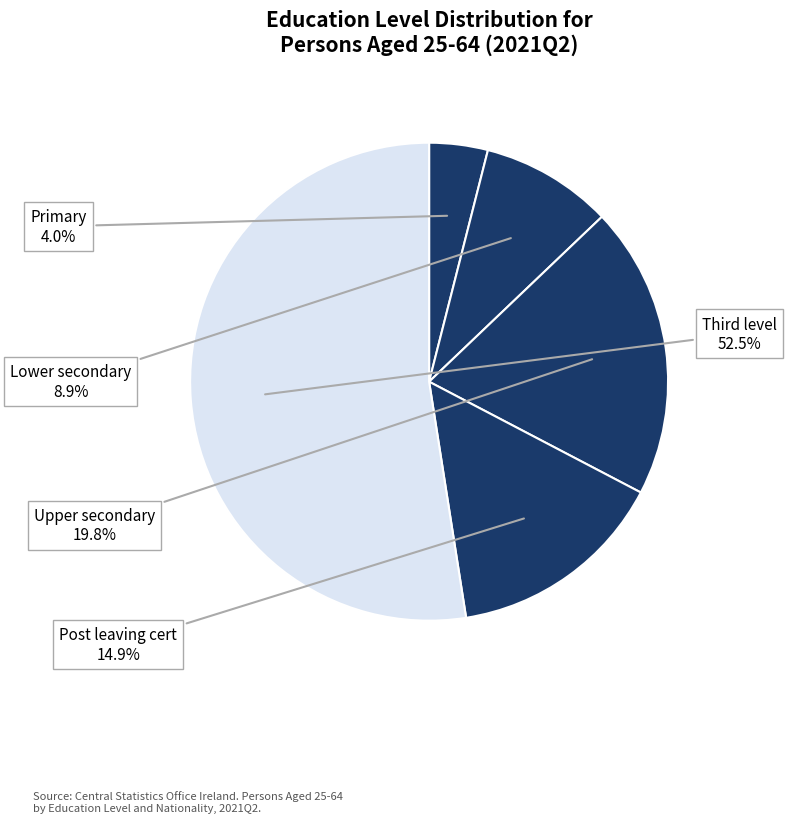

Rank the categories by value from lowest to highest.

Primary, Lower secondary, Post leaving cert, Upper secondary, Third level